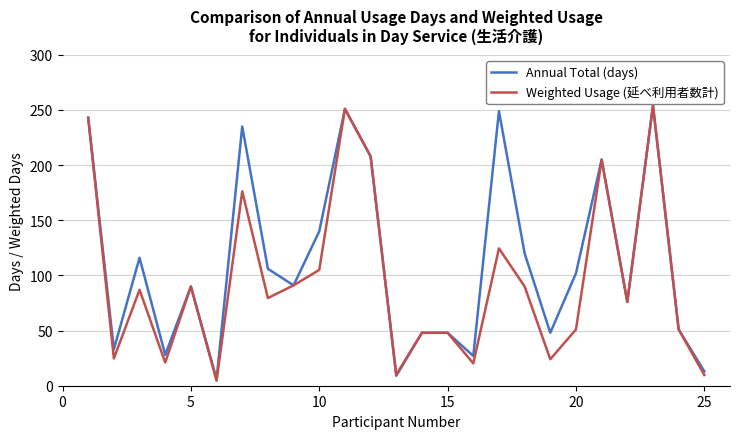

List the series in order of their overall mean, highest first.

Annual Total (days), Weighted Usage (延べ利用者数計)